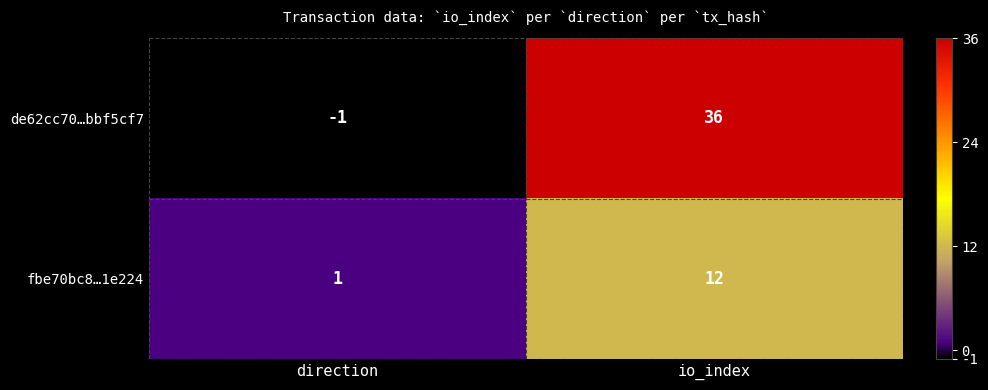

Is it true that fbe70bc8…1e224 equals 12 at io_index?

True